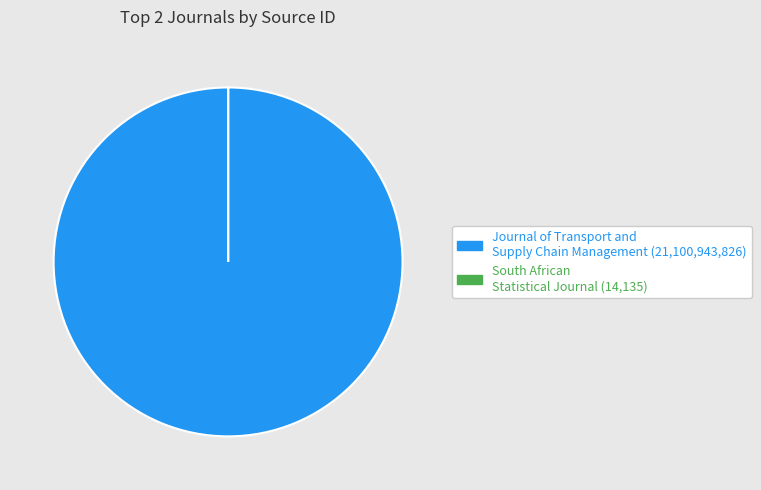

Does Journal of Transport and Supply Chain Management (21,100,943,826) account for over 50% of the chart?

Yes